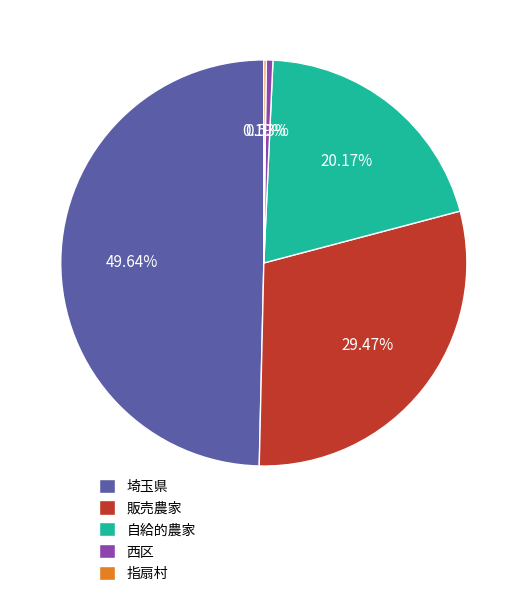

What is the largest slice in the pie chart?

埼玉県